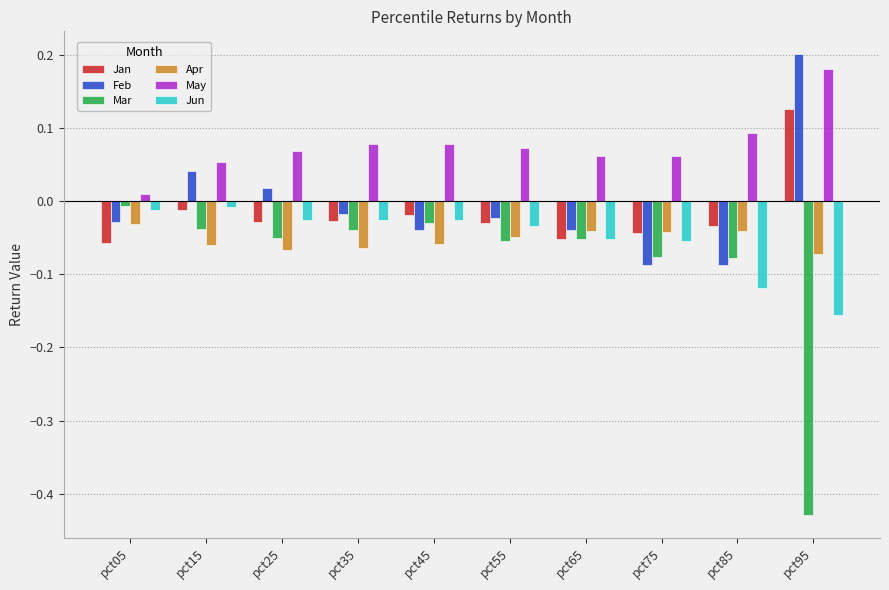

True or false: May has a value of 0.1 at pct35.

True